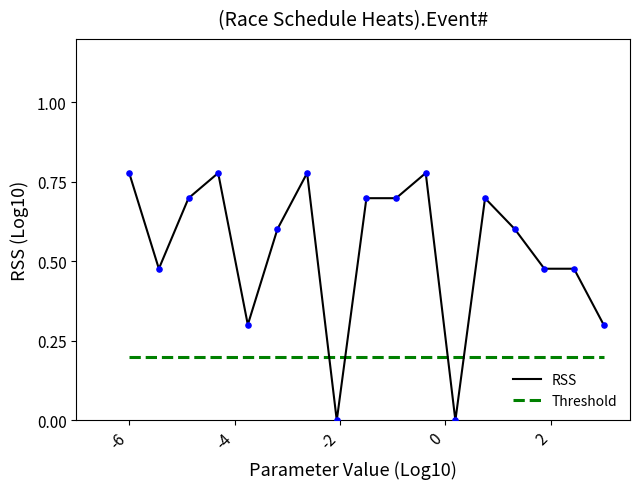

Which series has the widest spread of values?

RSS